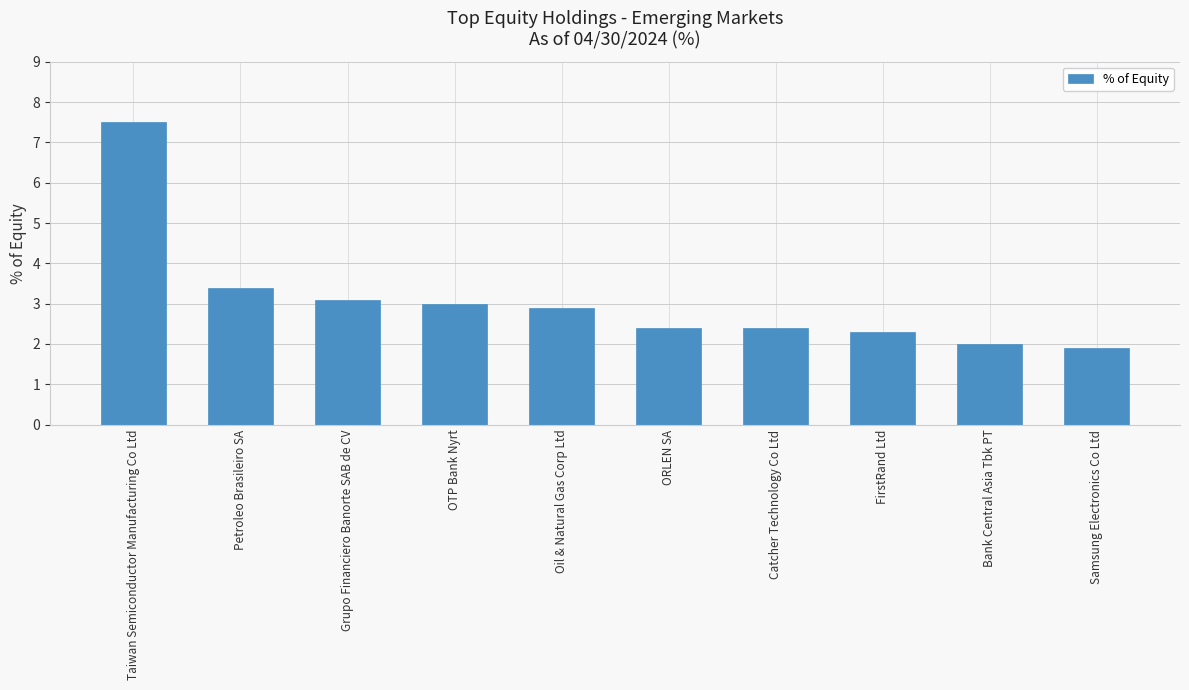

How many distinct data groups are displayed?

1